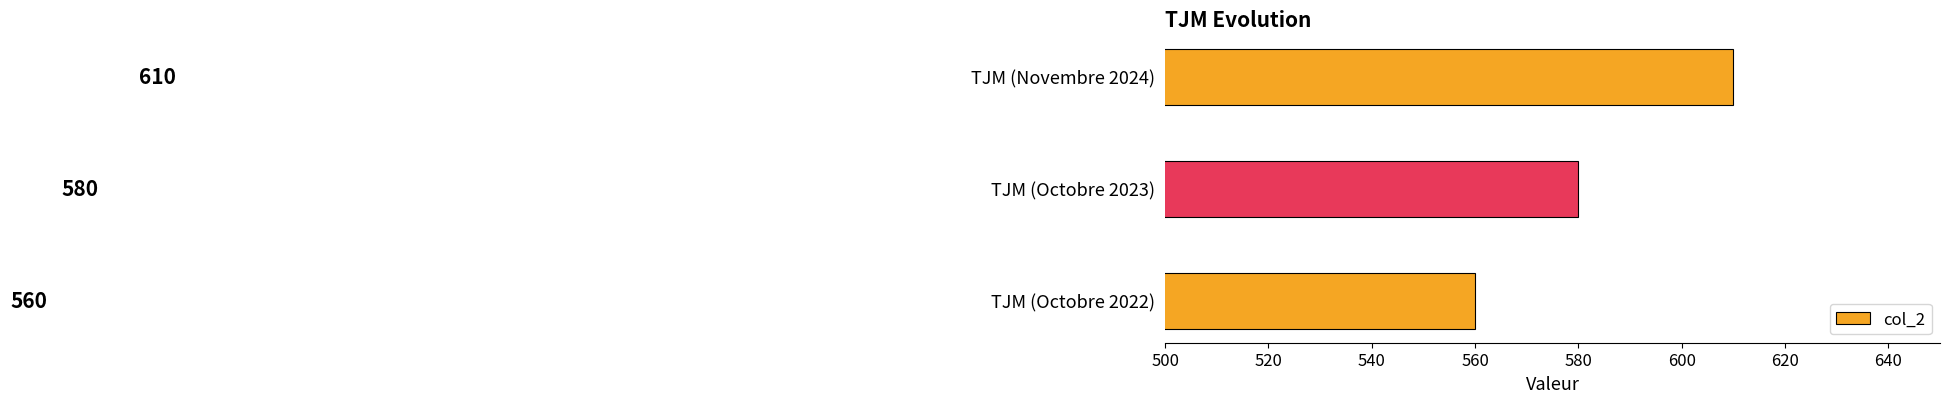

Reading bottom to top, extract all data points from this chart.

560	580	610